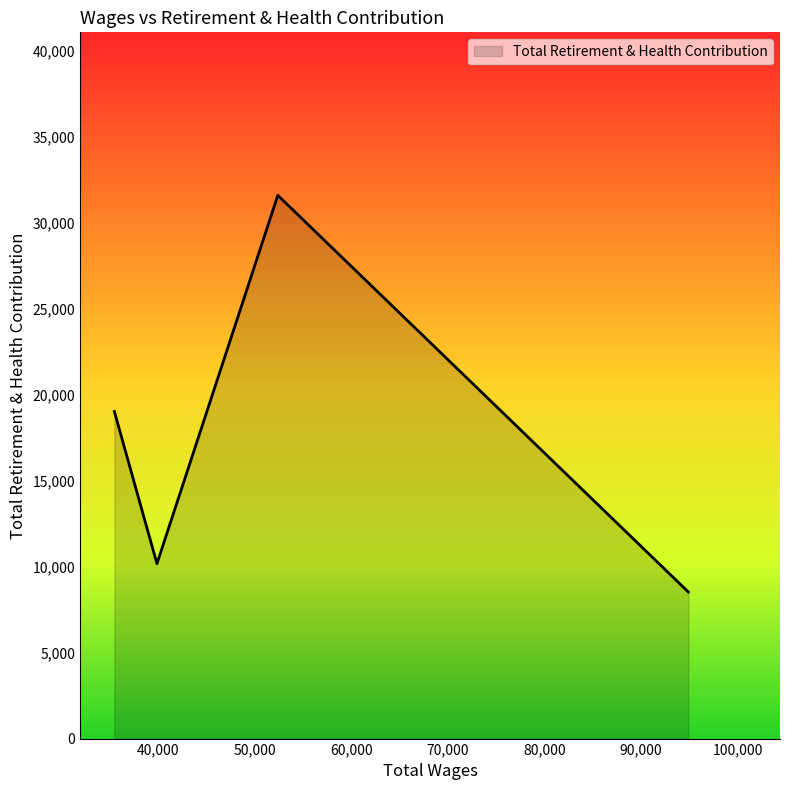

How many interior local peaks (higher than both neighbors) does the data have?

1